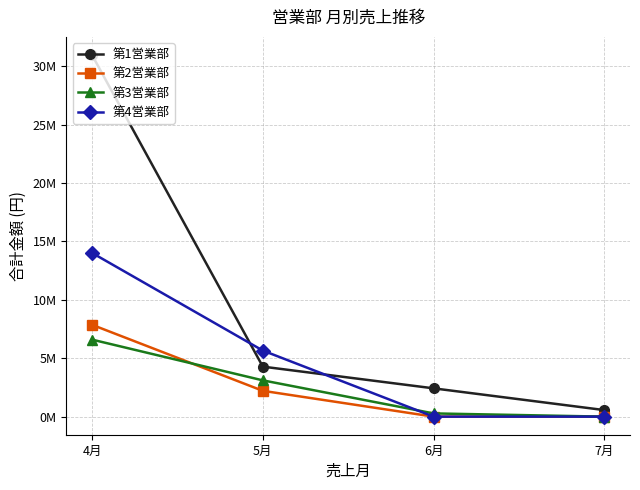

Does the chart display data point markers on the line(s)?

Yes